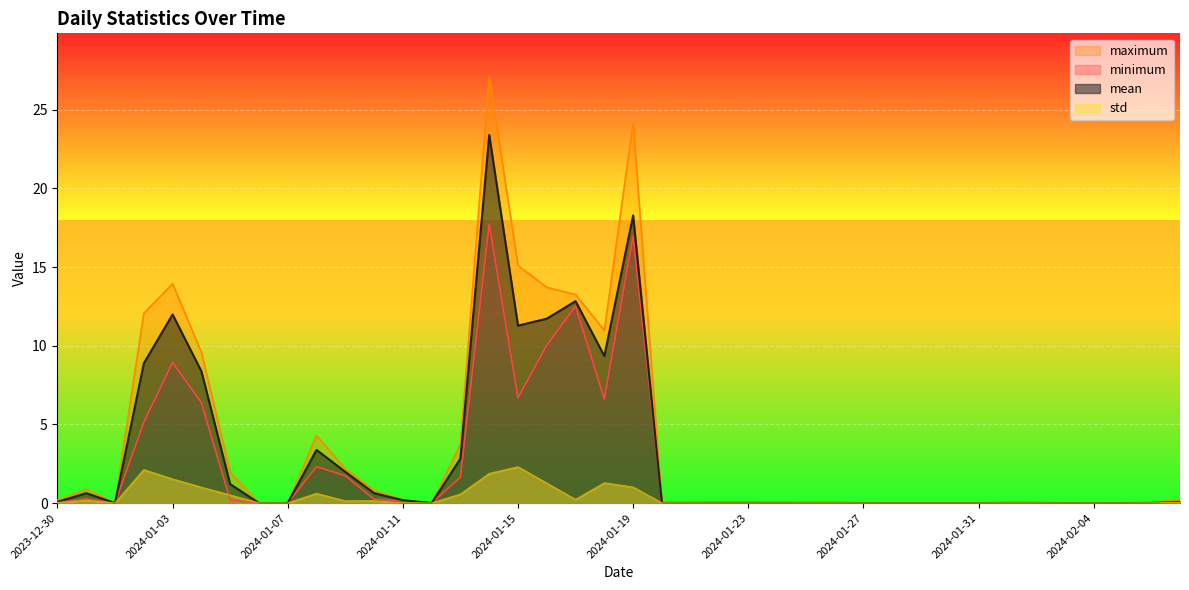

At which category is the sum across all series the highest?

2024-01-14